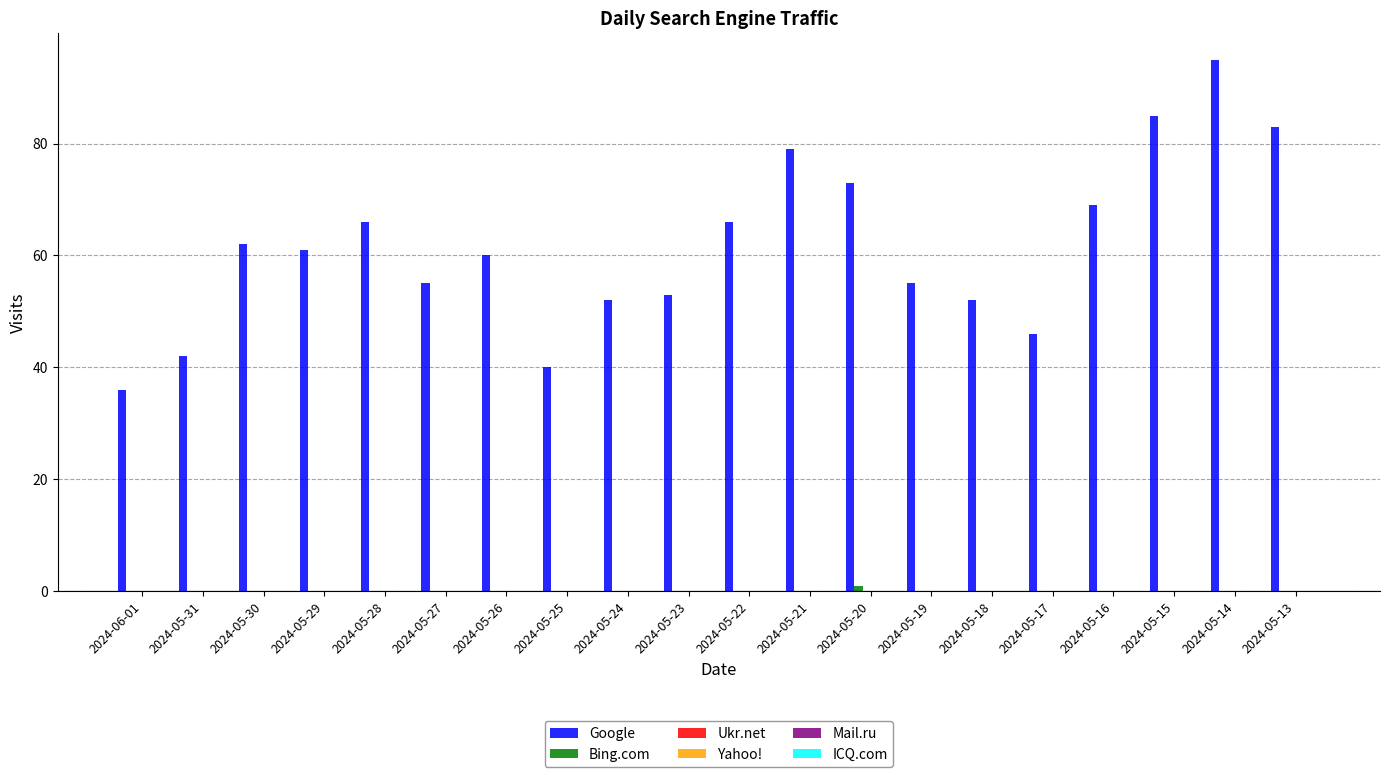

Which series has the largest total across all categories?

Google